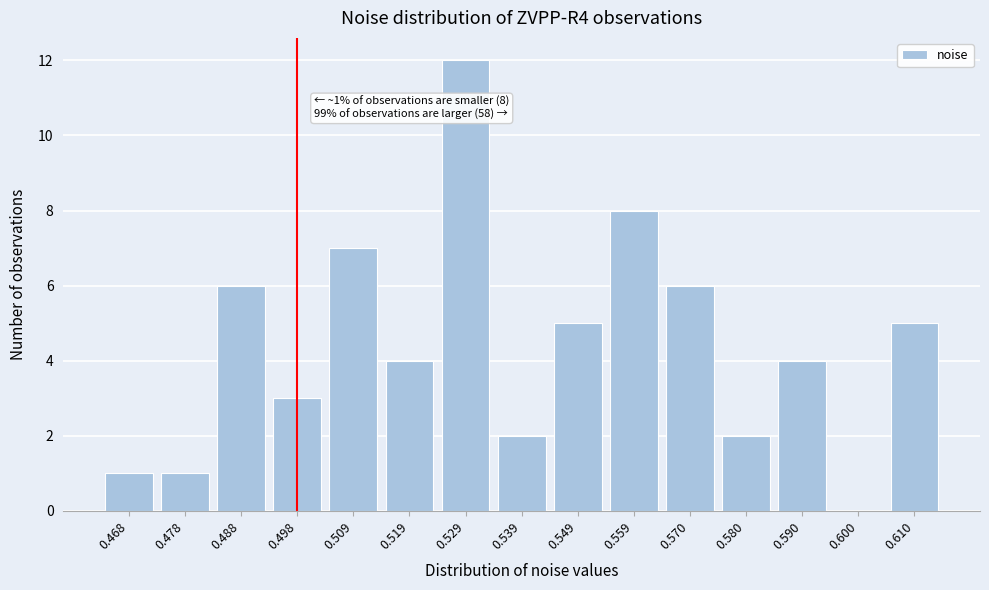

Reading left to right, what are all the values shown in this chart?

0.468=1	0.478=1	0.488=6	0.498=3	0.509=7	0.519=4	0.529=12	0.539=2	0.549=5	0.559=8	0.570=6	0.580=2	0.590=4	0.600=0	0.610=5